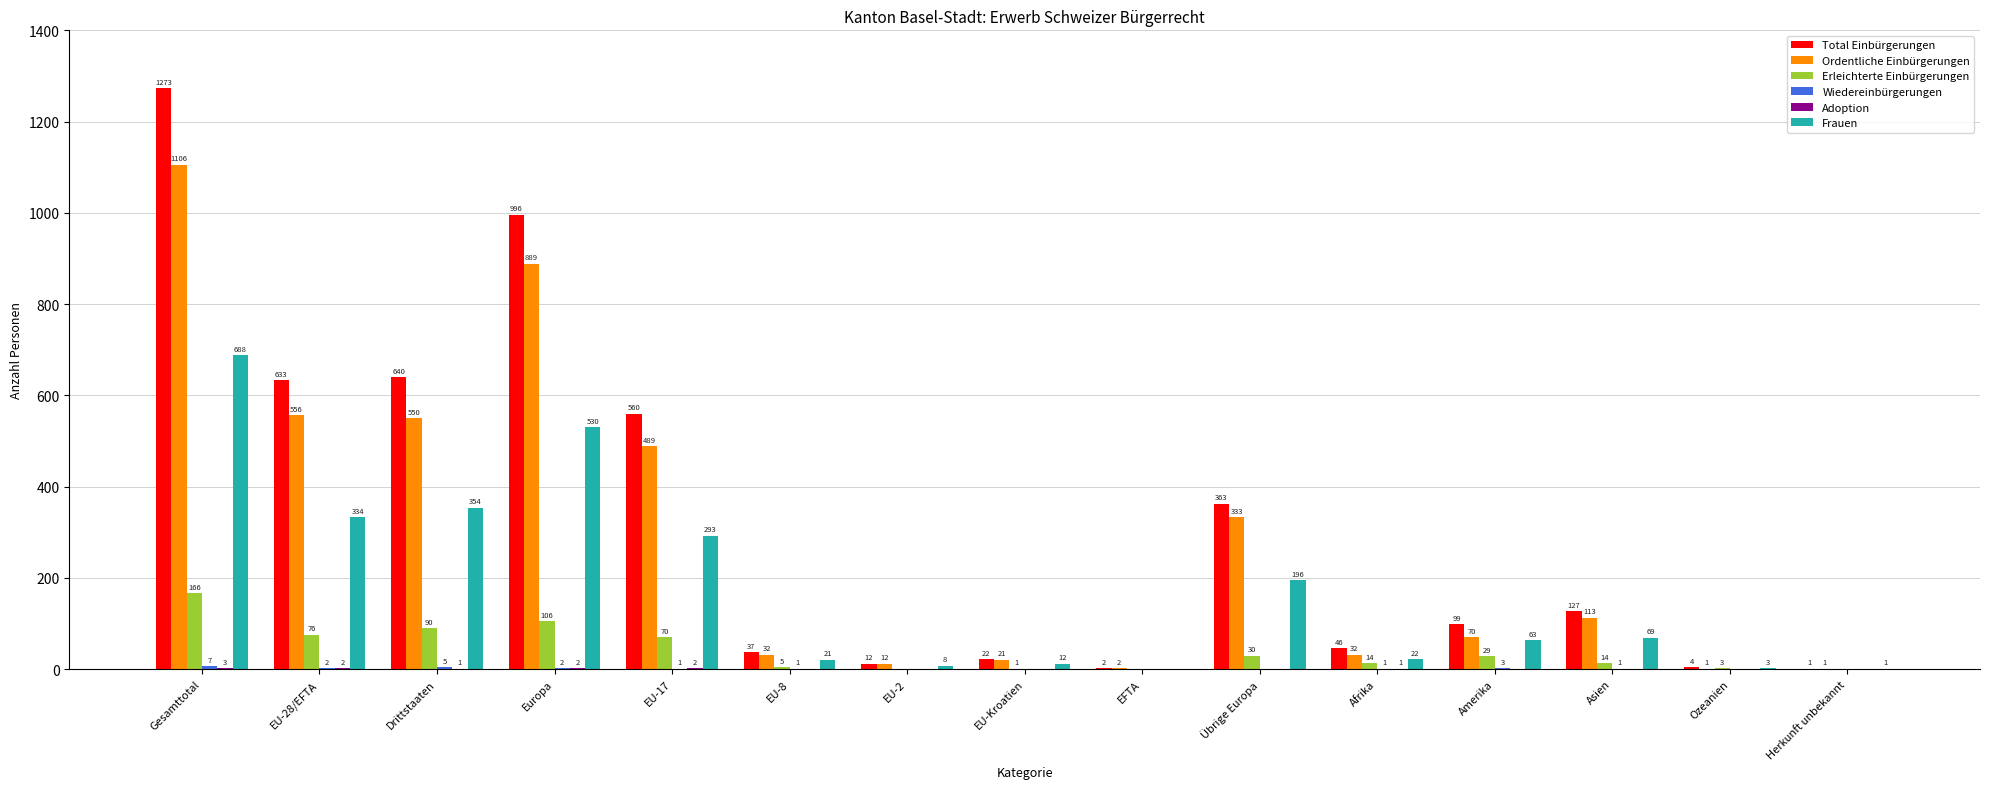

Which series has the largest total across all categories?

Total Einbürgerungen